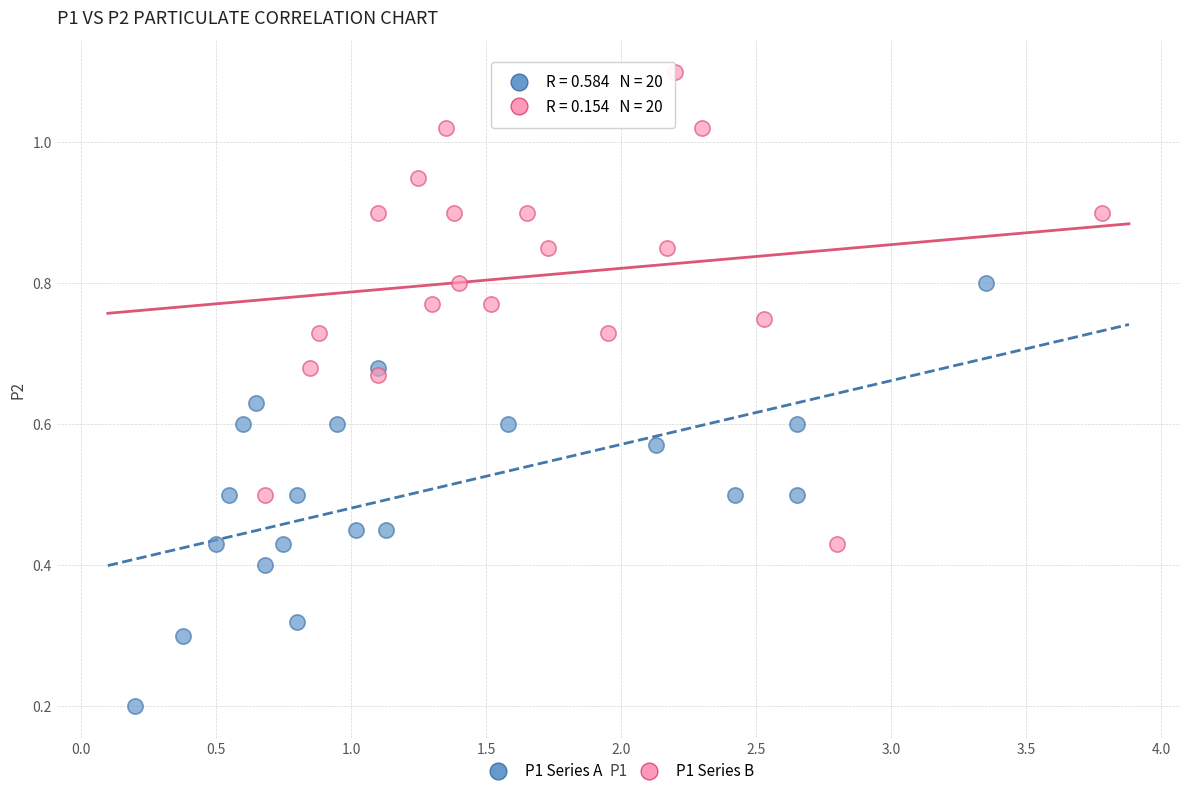

Which series has the widest spread of Y values?

P1 Series B